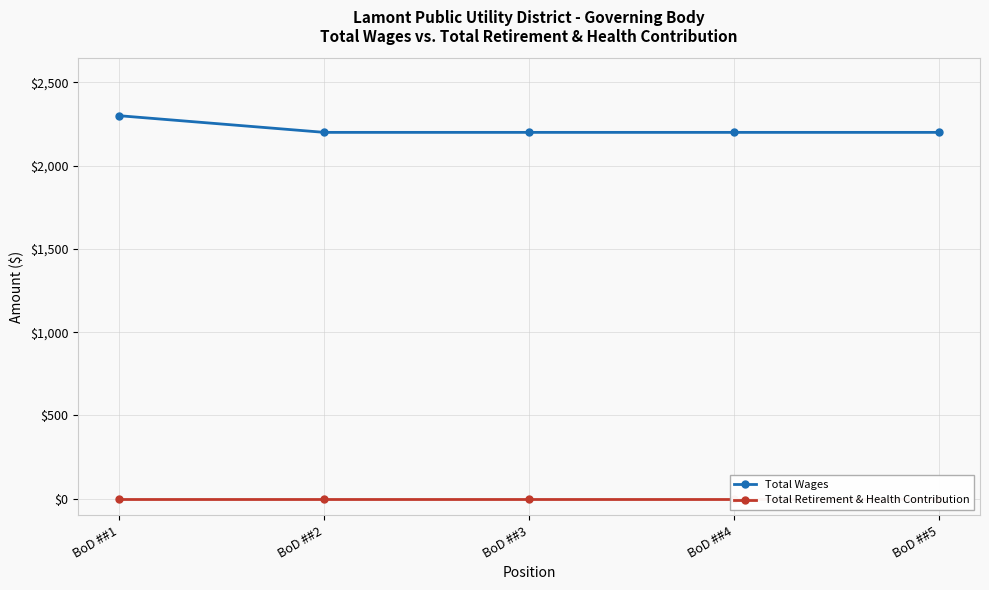

At how many categories does at least one series exceed 1214?

5